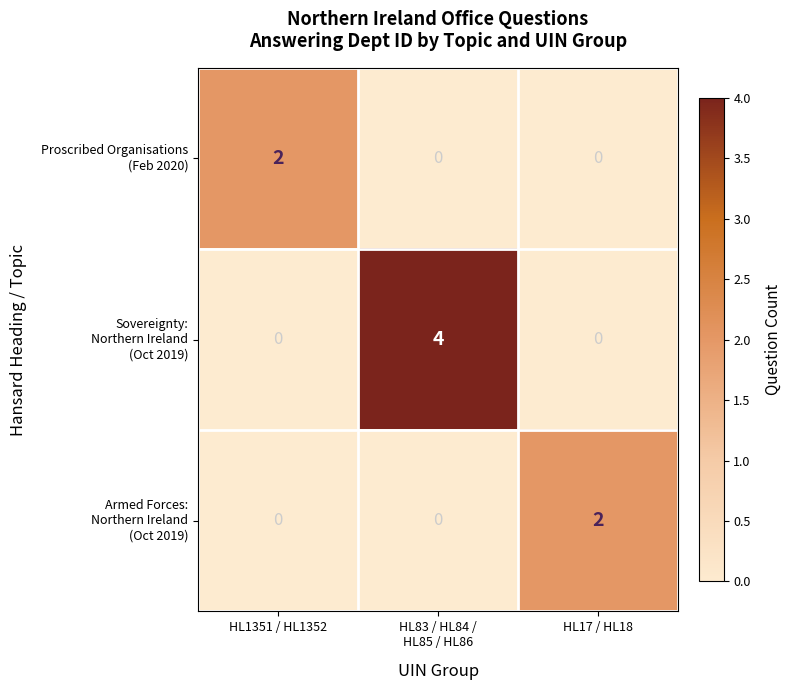

At how many categories does at least one series exceed 0?

3